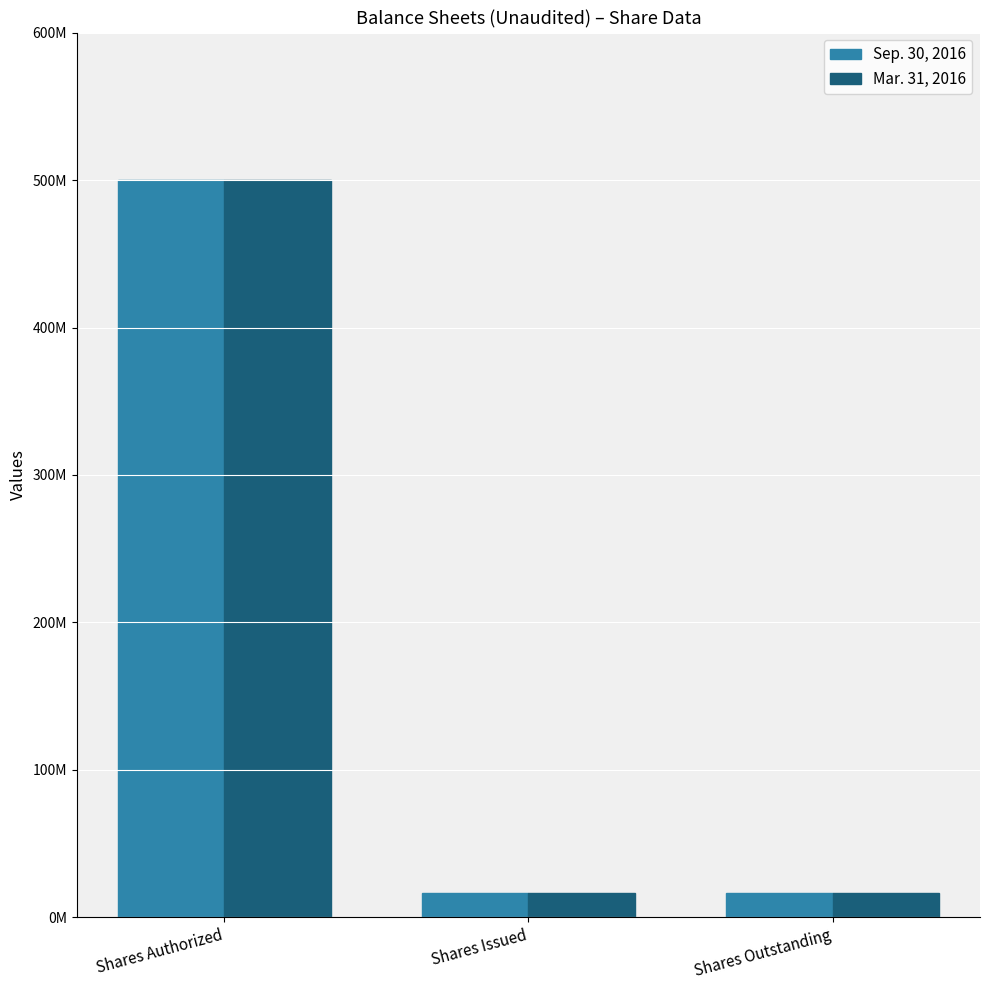

Reading left to right, what are all the values shown in this chart?

Sep. 30, 2016: 500000000	16500000	16500000
Mar. 31, 2016: 500000000	16500000	16500000